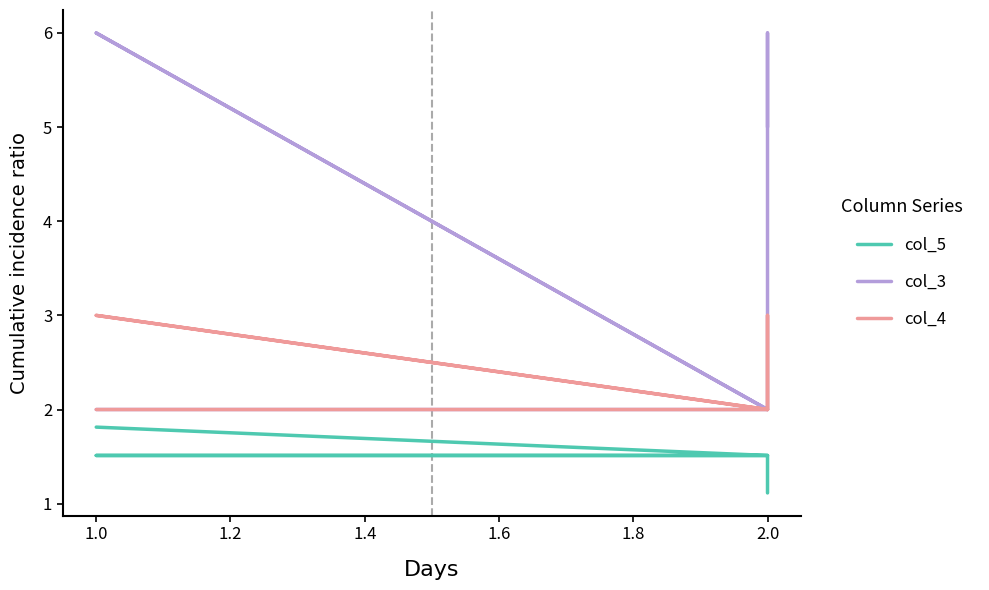

What is the value of the col_4 point at the 4th from the left?

2.0